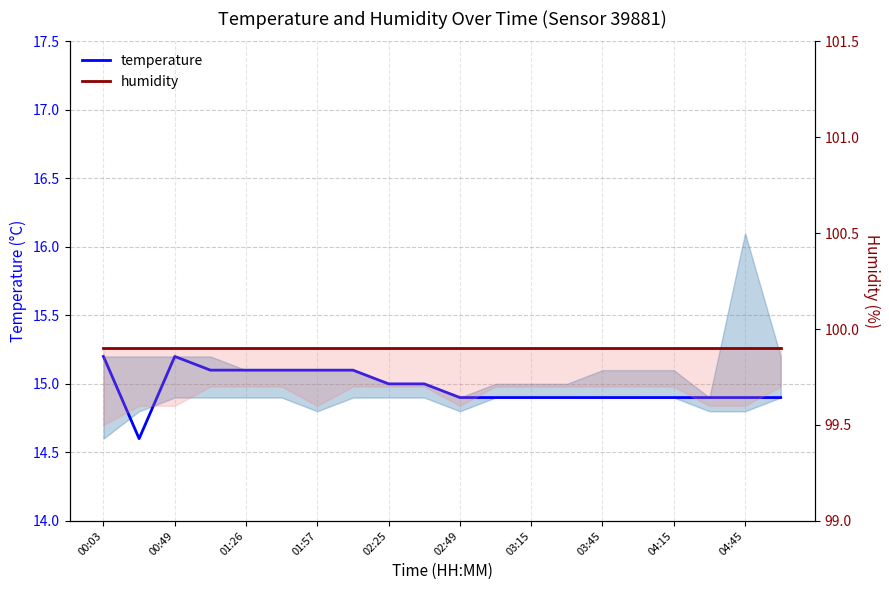

What is the spread (max minus min) of values at 02:49?

84.8